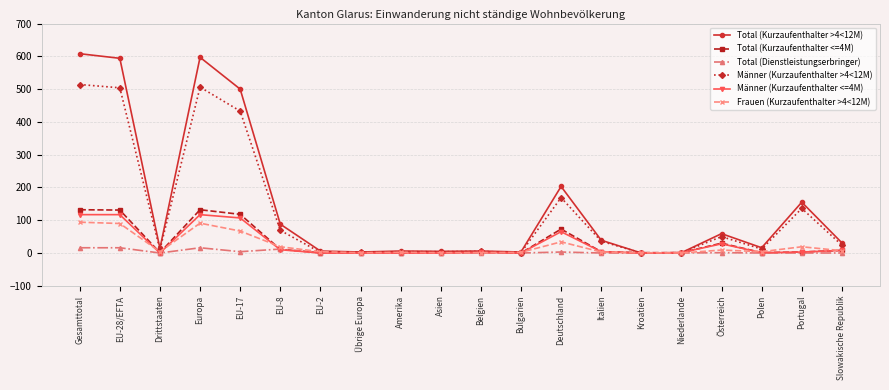

True or false: Männer (Kurzaufenthalter <=4M) has a value of 107 at EU-17.

True